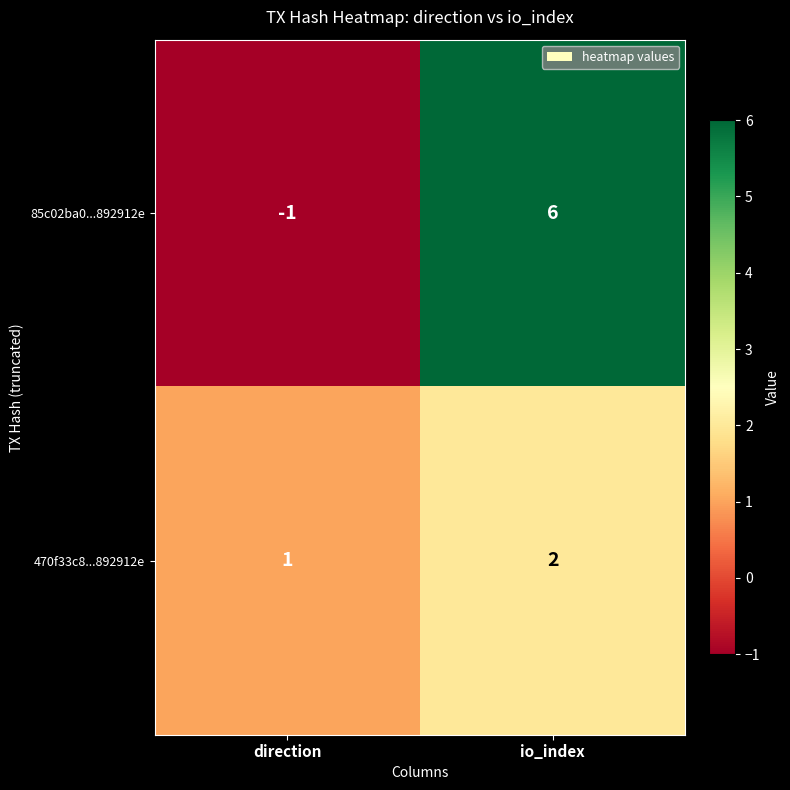

Which label corresponds to the smallest value in the chart?

direction